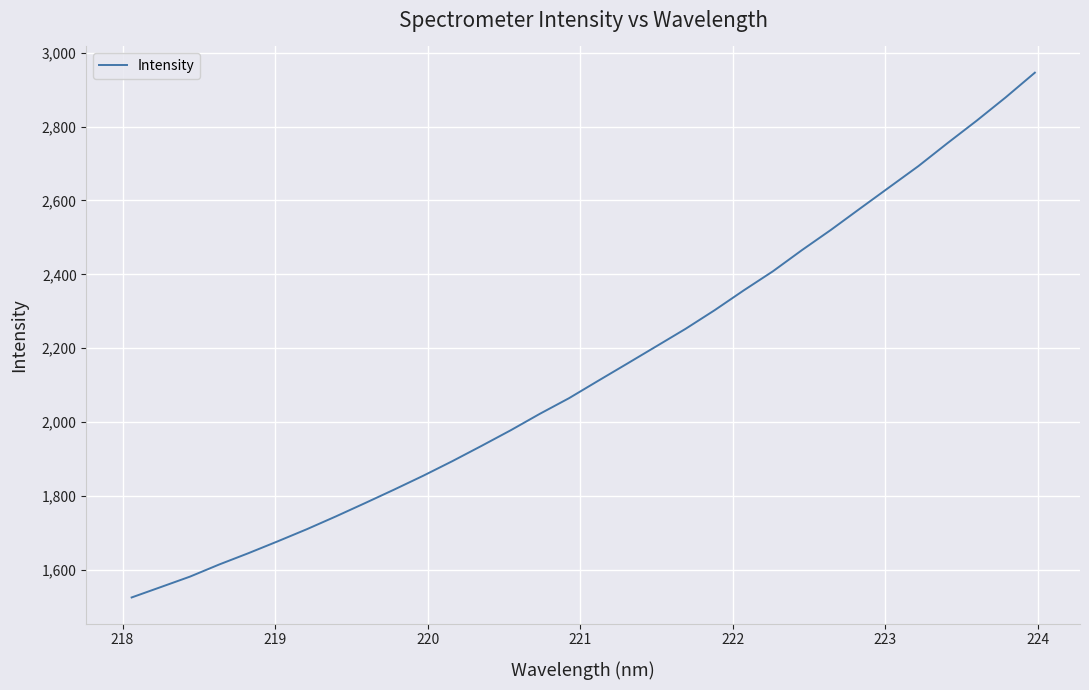

What is the smallest value displayed?

1525.5